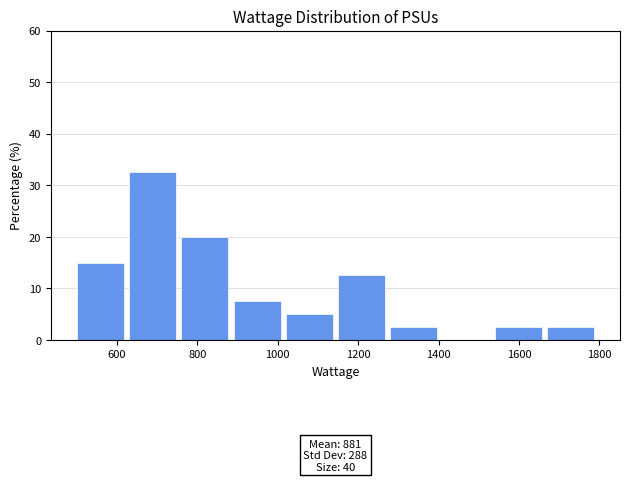

Which range on the x-axis has the tallest bar?

630 to 760